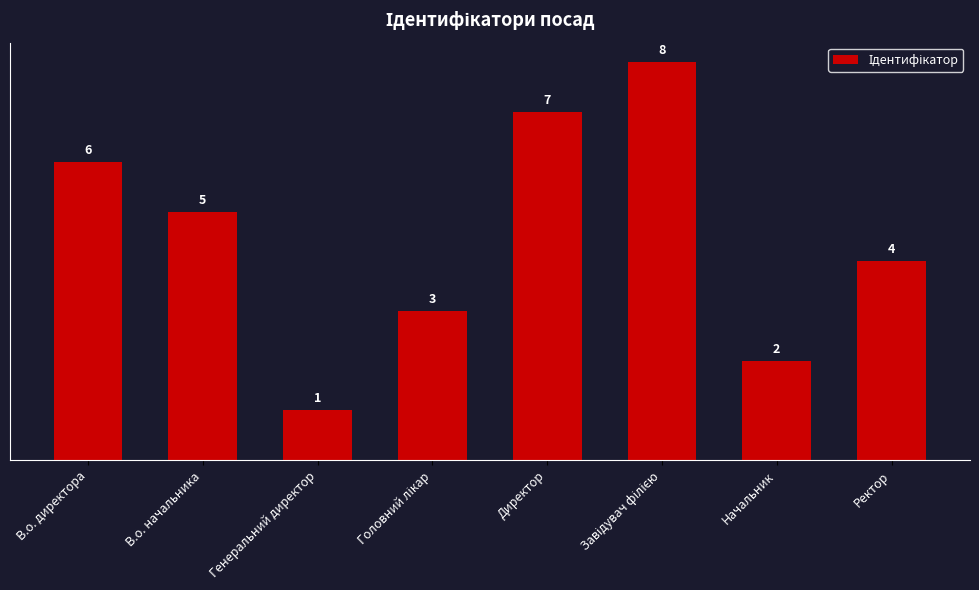

The chart shows a value of 2 at Начальник. True or false?

True